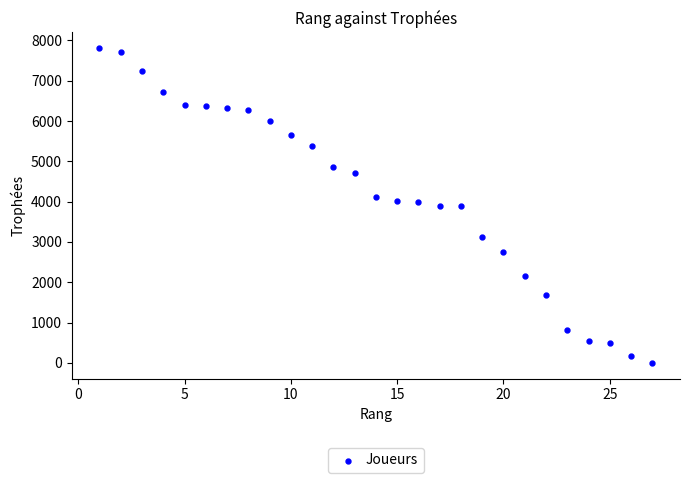

What is the range of X values (max minus min)?

26